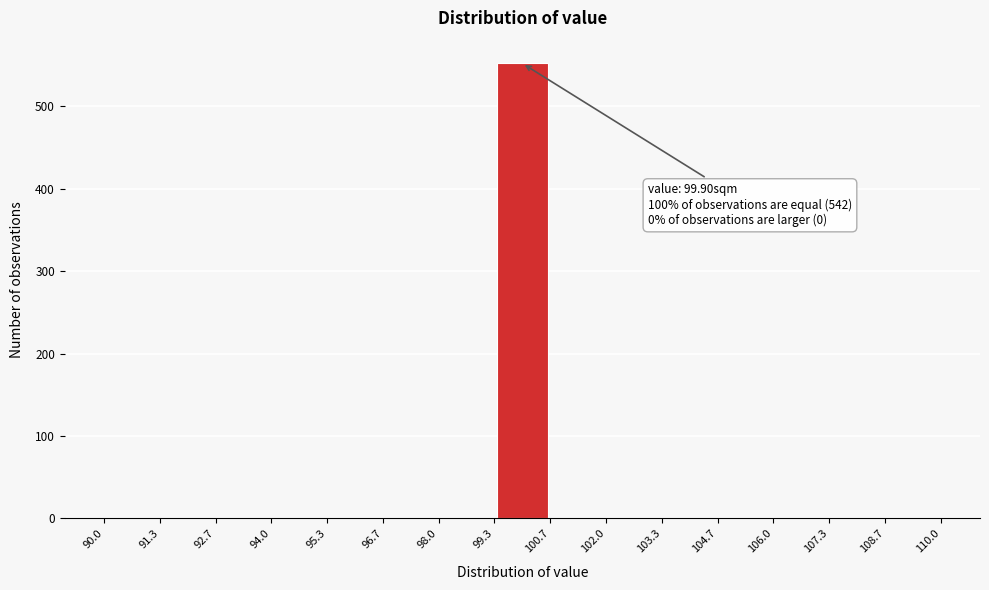

Over which range of the x-axis is the bar tallest?

99.3 to 100.7